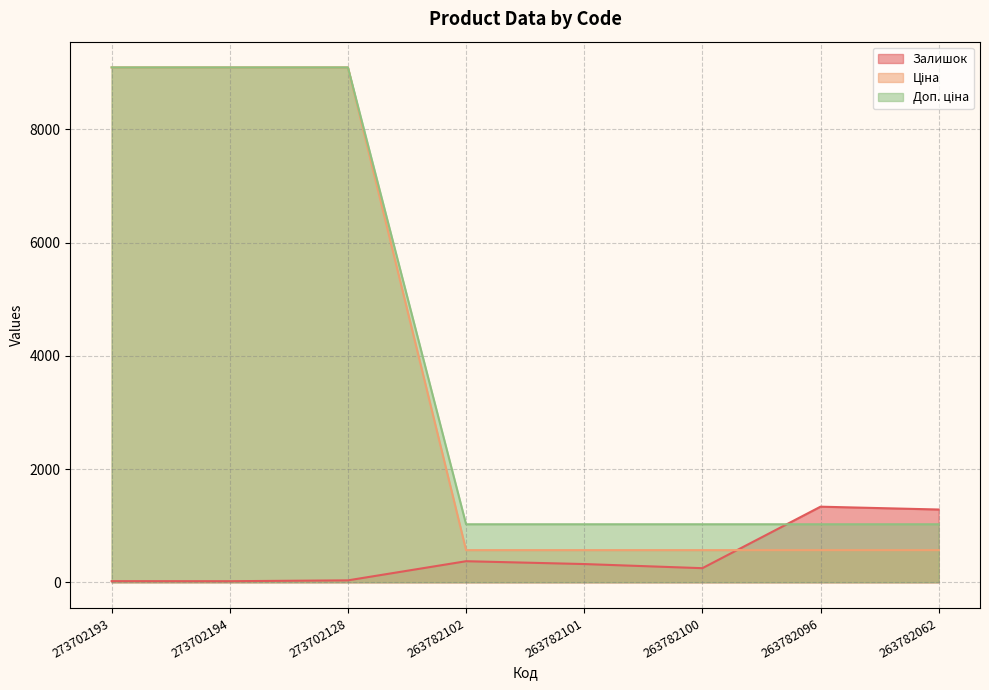

True or false: Залишок has a value of 644.8 at 263782102.

False